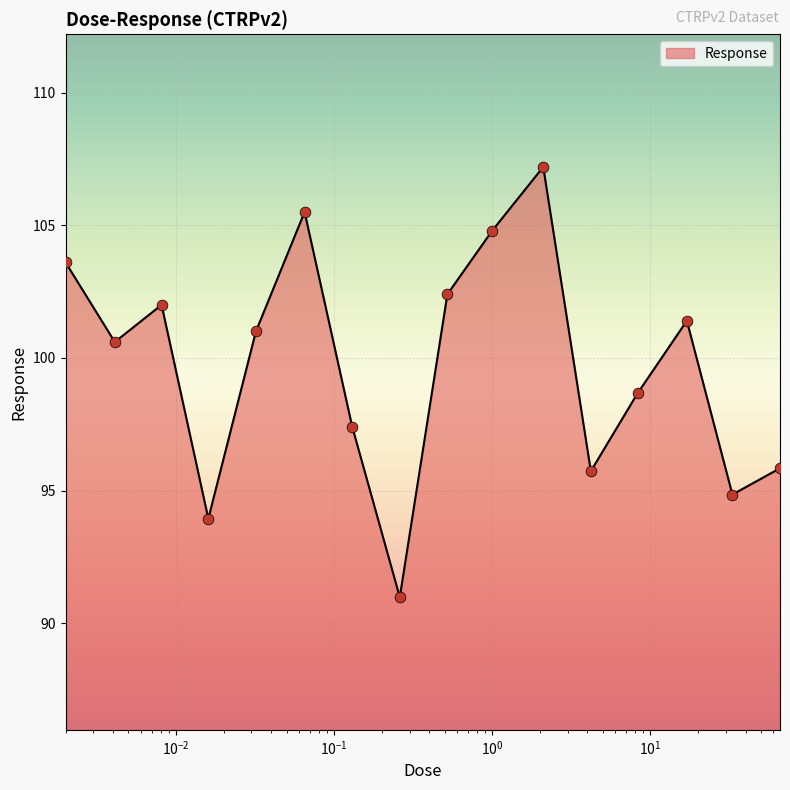

What is the difference between the maximum and minimum values?

16.2